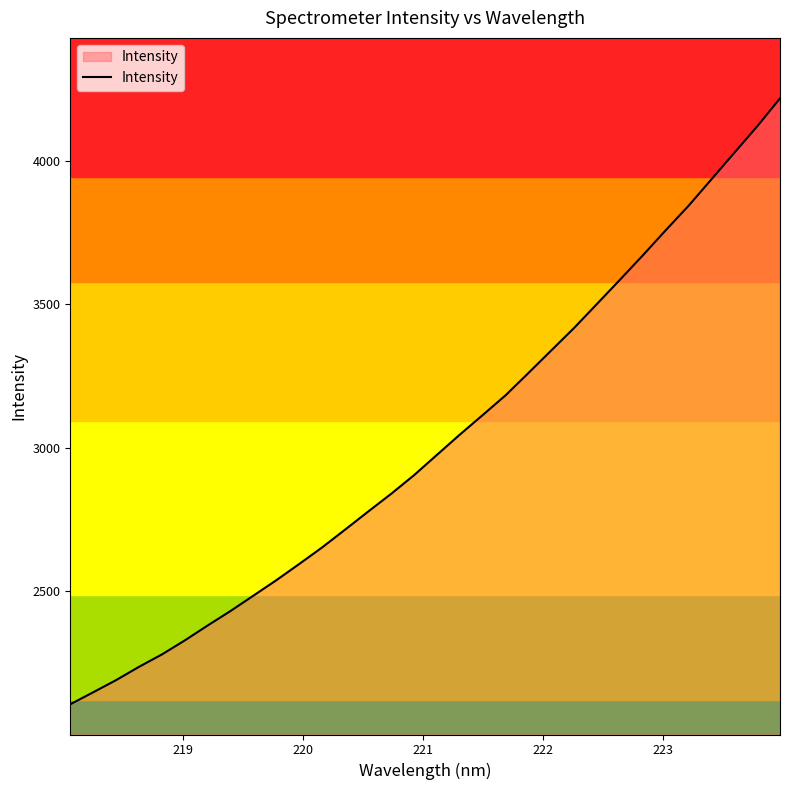

What is the difference between the maximum and minimum values?

2111.9